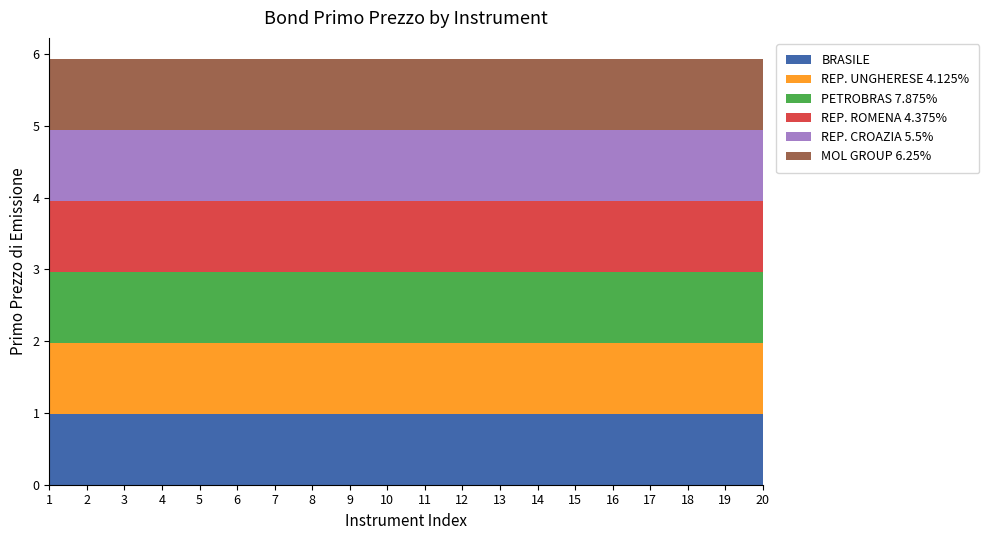

Reading left to right, what are all the values shown in this chart?

BRASILE: 1=1.0	2=1.0	3=1.0	4=1.0	5=1.0	6=1.0	7=1.0	8=1.0	9=1.0	10=1.0	11=1.0	12=1.0	13=1.0	14=1.0	15=1.0	16=1.0	17=1.0	18=1.0	19=1.0	20=1.0
REP. UNGHERESE 4.125%: 1=1.0	2=1.0	3=1.0	4=1.0	5=1.0	6=1.0	7=1.0	8=1.0	9=1.0	10=1.0	11=1.0	12=1.0	13=1.0	14=1.0	15=1.0	16=1.0	17=1.0	18=1.0	19=1.0	20=1.0
PETROBRAS 7.875%: 1=1.0	2=1.0	3=1.0	4=1.0	5=1.0	6=1.0	7=1.0	8=1.0	9=1.0	10=1.0	11=1.0	12=1.0	13=1.0	14=1.0	15=1.0	16=1.0	17=1.0	18=1.0	19=1.0	20=1.0
REP. ROMENA 4.375%: 1=1.0	2=1.0	3=1.0	4=1.0	5=1.0	6=1.0	7=1.0	8=1.0	9=1.0	10=1.0	11=1.0	12=1.0	13=1.0	14=1.0	15=1.0	16=1.0	17=1.0	18=1.0	19=1.0	20=1.0
REP. CROAZIA 5.5%: 1=1.0	2=1.0	3=1.0	4=1.0	5=1.0	6=1.0	7=1.0	8=1.0	9=1.0	10=1.0	11=1.0	12=1.0	13=1.0	14=1.0	15=1.0	16=1.0	17=1.0	18=1.0	19=1.0	20=1.0
MOL GROUP 6.25%: 1=1.0	2=1.0	3=1.0	4=1.0	5=1.0	6=1.0	7=1.0	8=1.0	9=1.0	10=1.0	11=1.0	12=1.0	13=1.0	14=1.0	15=1.0	16=1.0	17=1.0	18=1.0	19=1.0	20=1.0